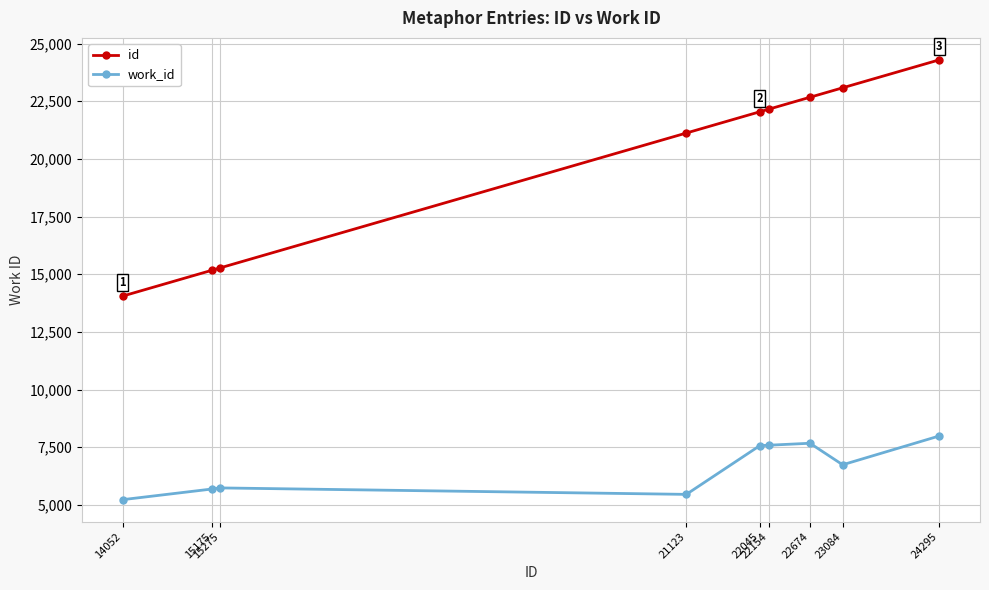

True or false: id and work_id intersect in this chart.

False